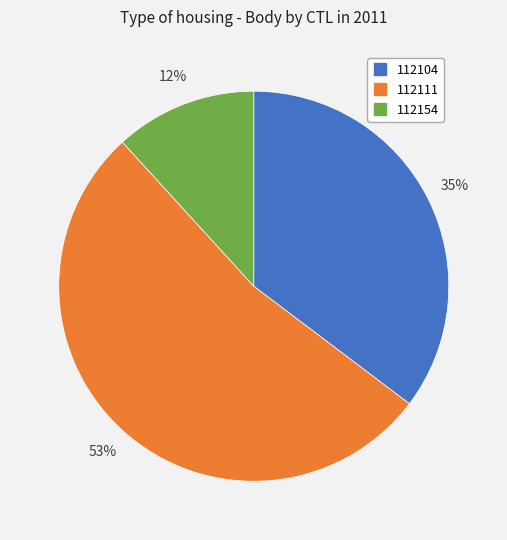

Which category has the smallest portion of the pie?

112154